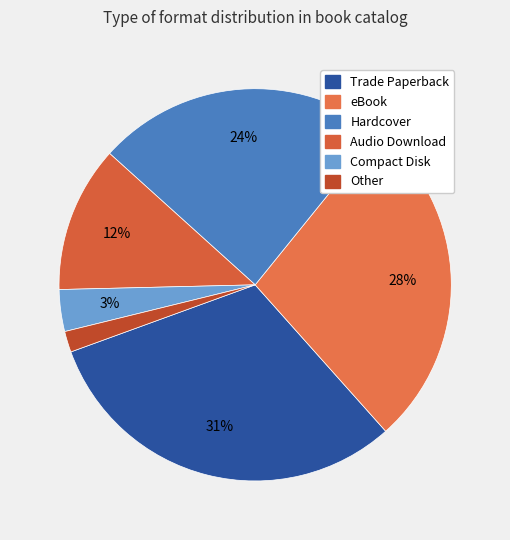

Is the sum of Trade Paperback and Other greater than half?

No